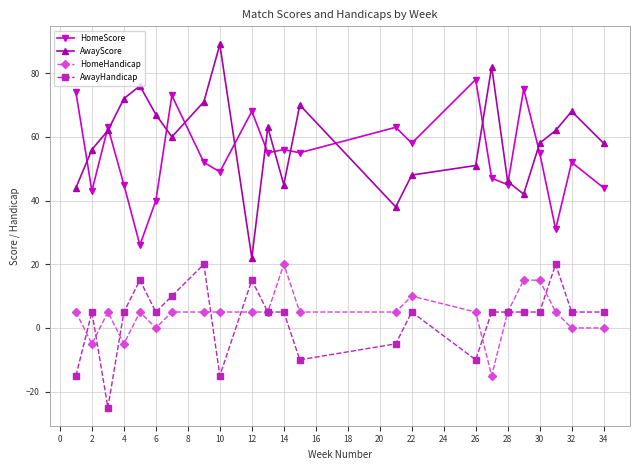

What is the lowest value of the AwayHandicap series?

-25